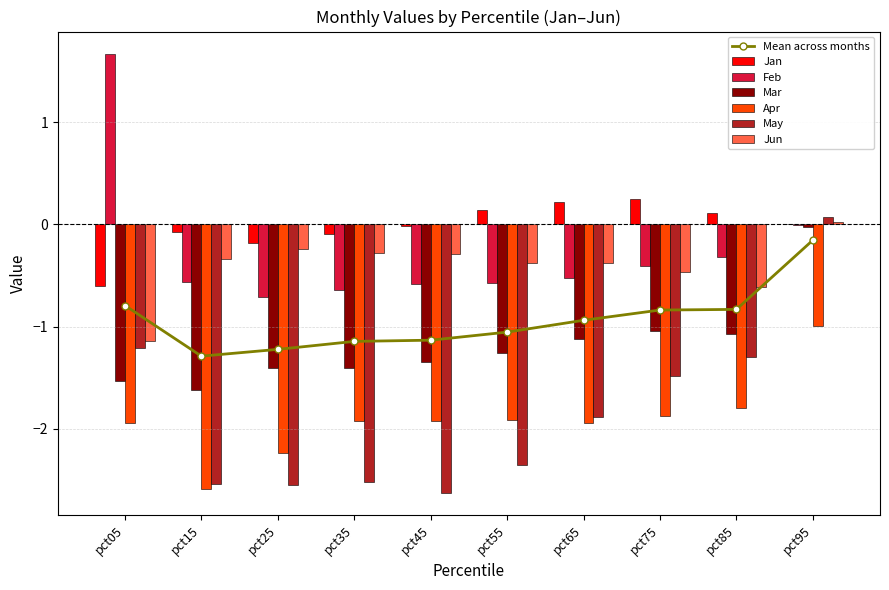

What is the value of the Jan bar at the 2nd from the left?

-0.1